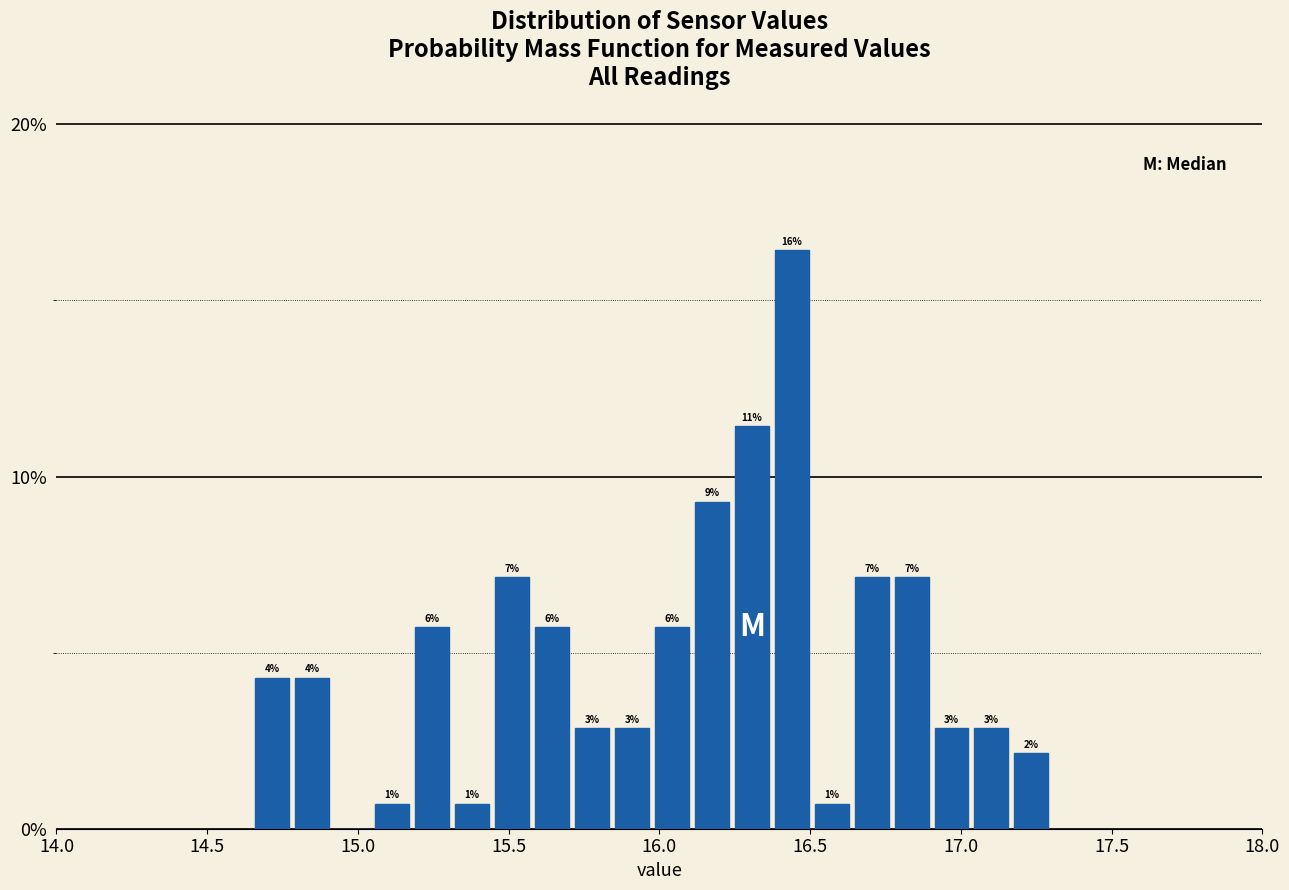

Read against the x-axis, roughly where is the centre of the tallest bar?

16.45